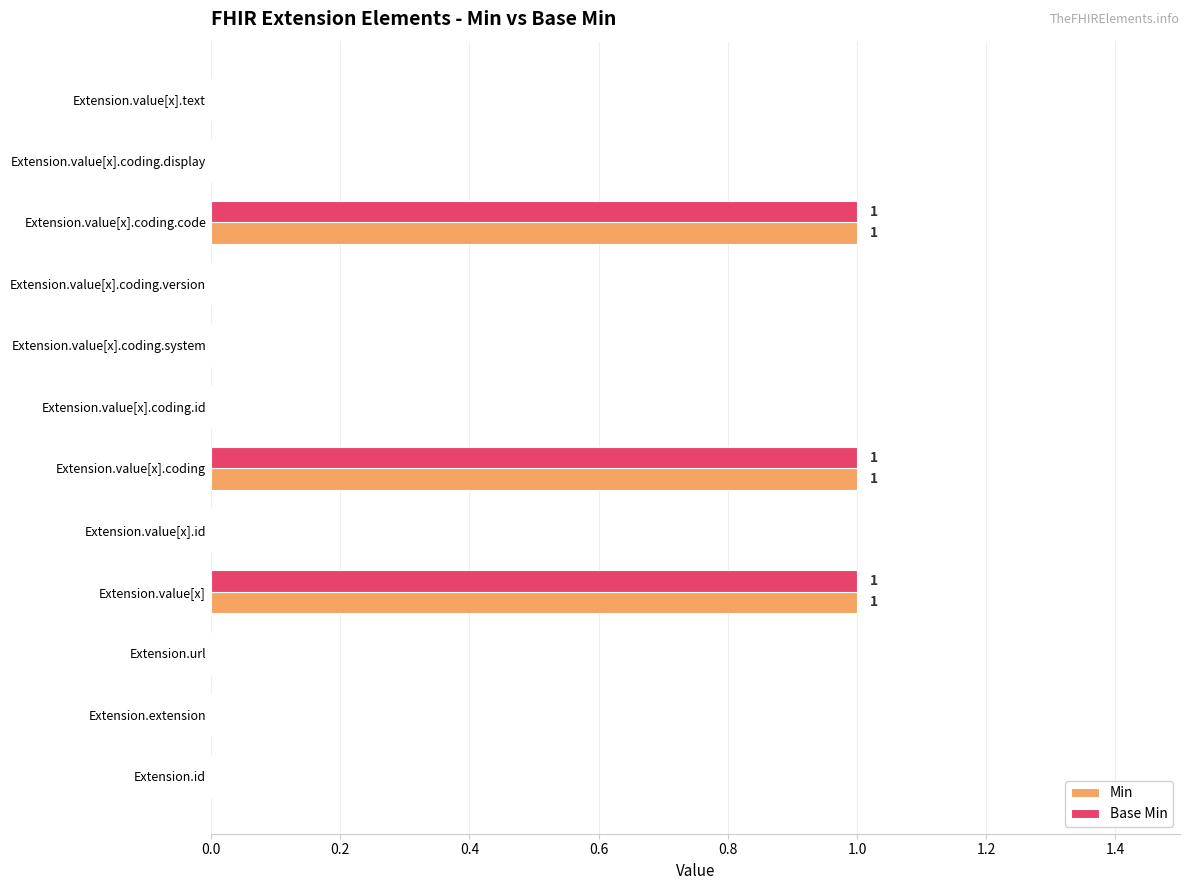

Is it true that Base Min equals 0 at Extension.value[x].id?

True